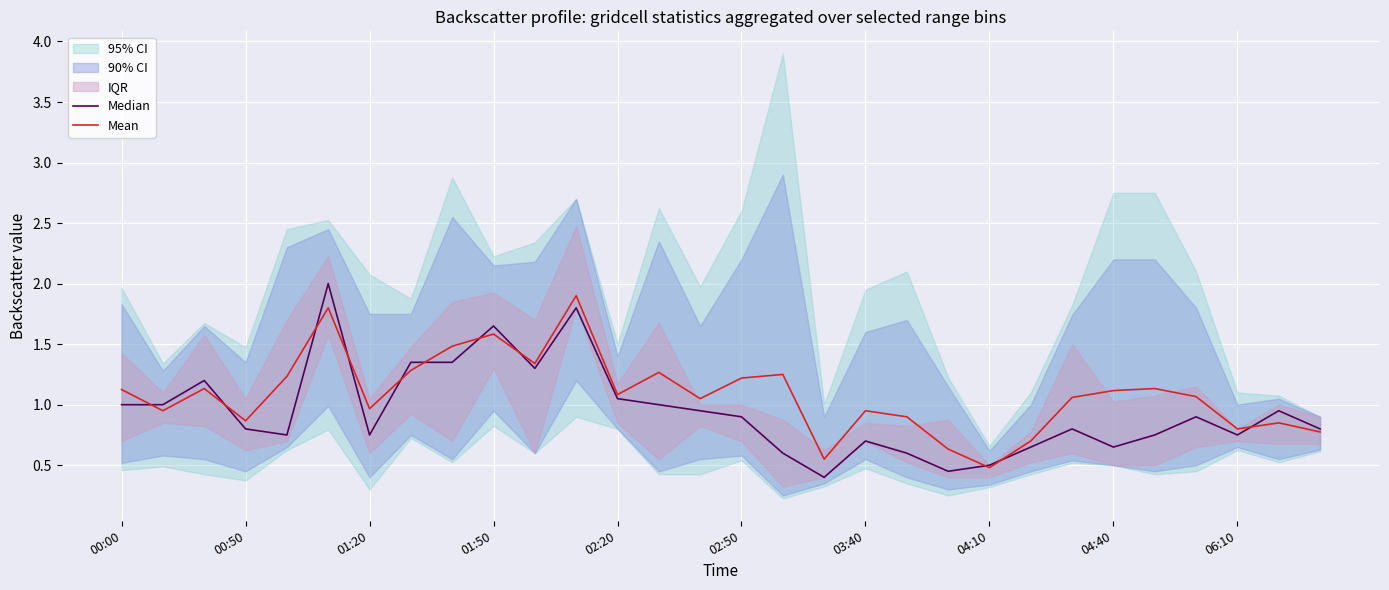

The Median series shows 0.8 at 29. True or false?

True